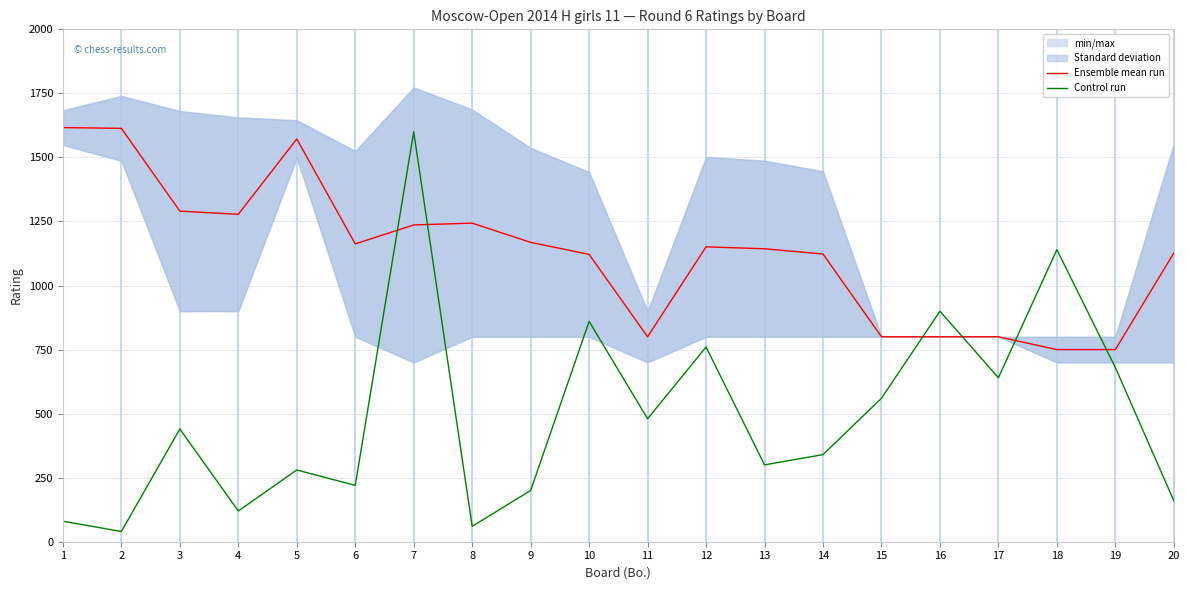

Rank the categories by Ensemble mean run value from lowest to highest.

18, 19, 11, 15, 16, 17, 10, 14, 20, 13, 12, 6, 9, 7, 8, 4, 3, 5, 2, 1